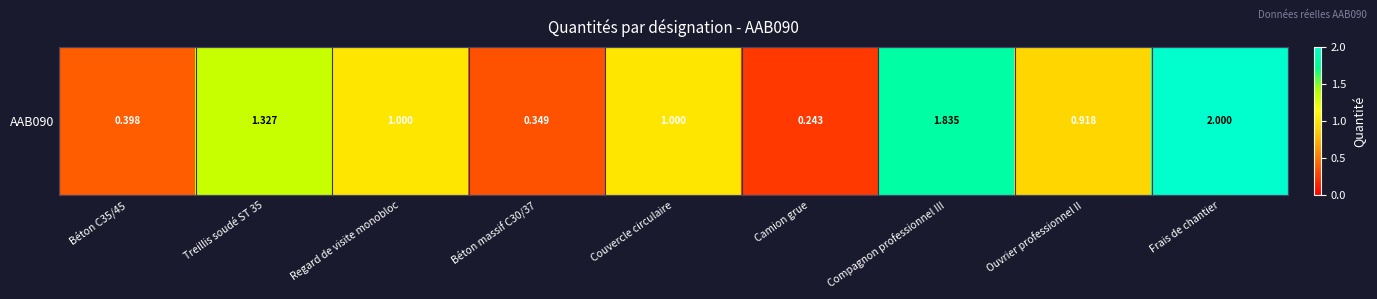

Is it true that the value at Béton massif C30/37 is 0.6?

False